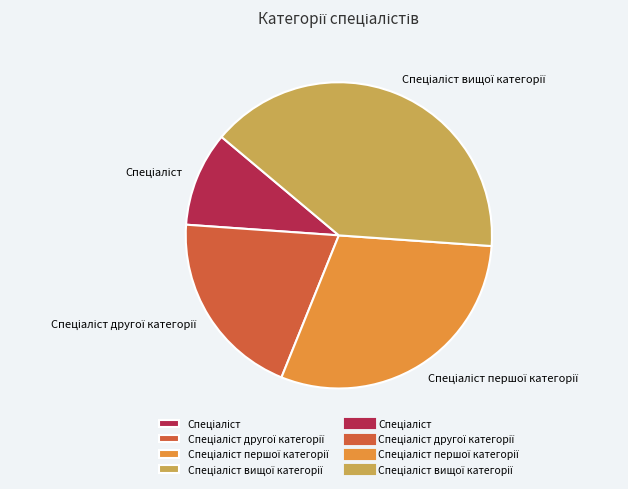

Count the number of slices in the pie.

4